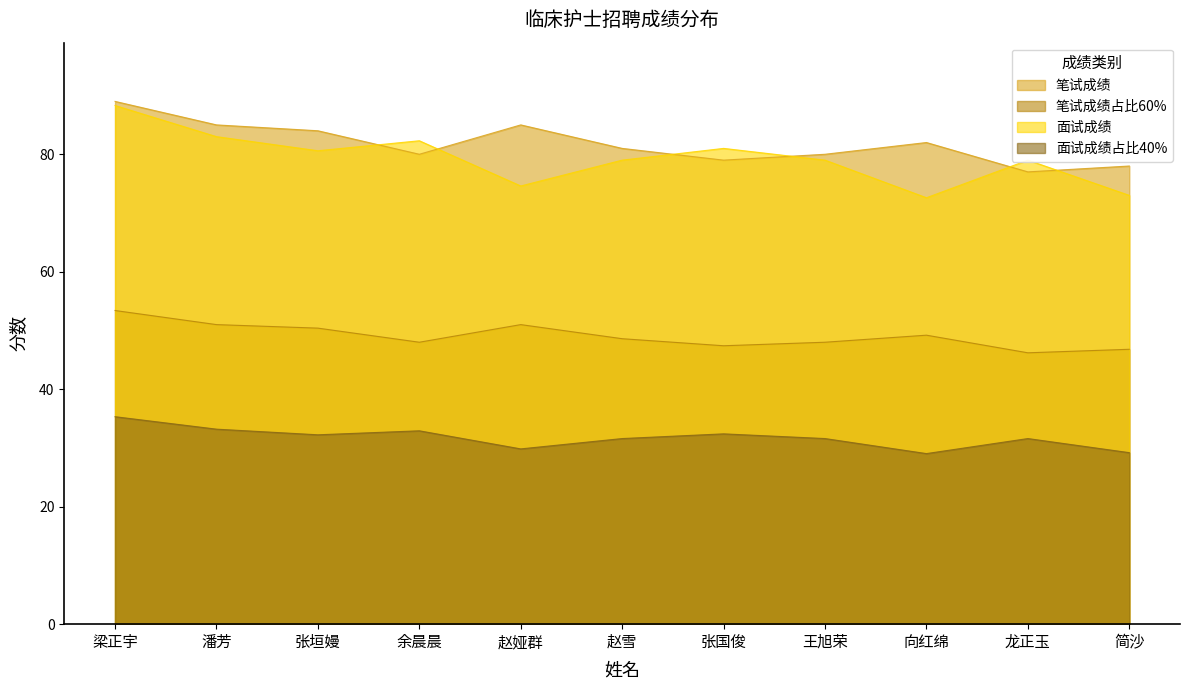

True or false: 笔试成绩占比60% has more than 1 interior local peaks.

True